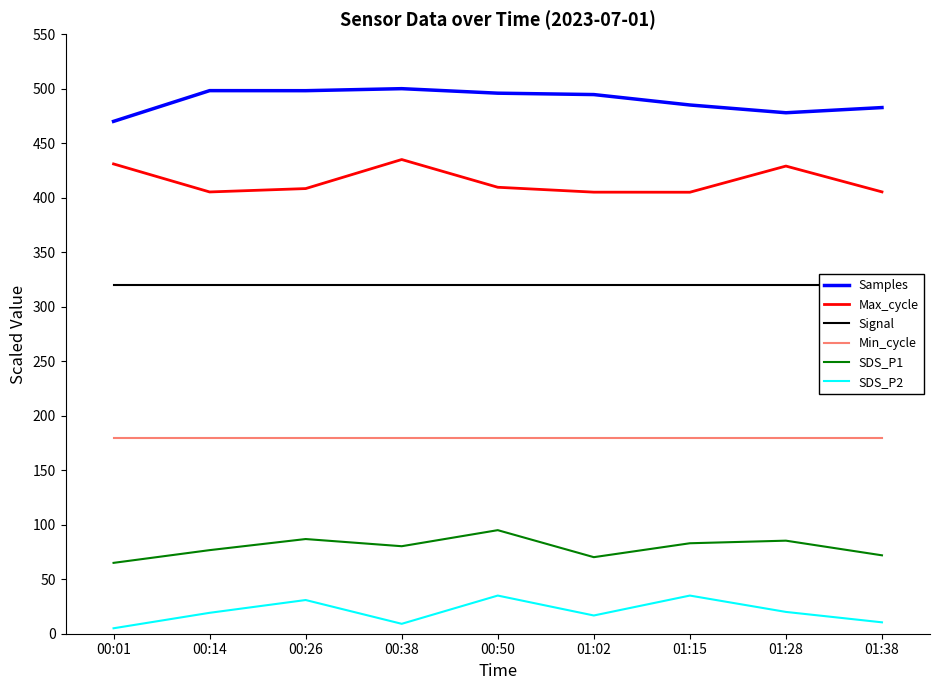

What is the difference between the second highest and second lowest values in the Max_cycle series?

25.9